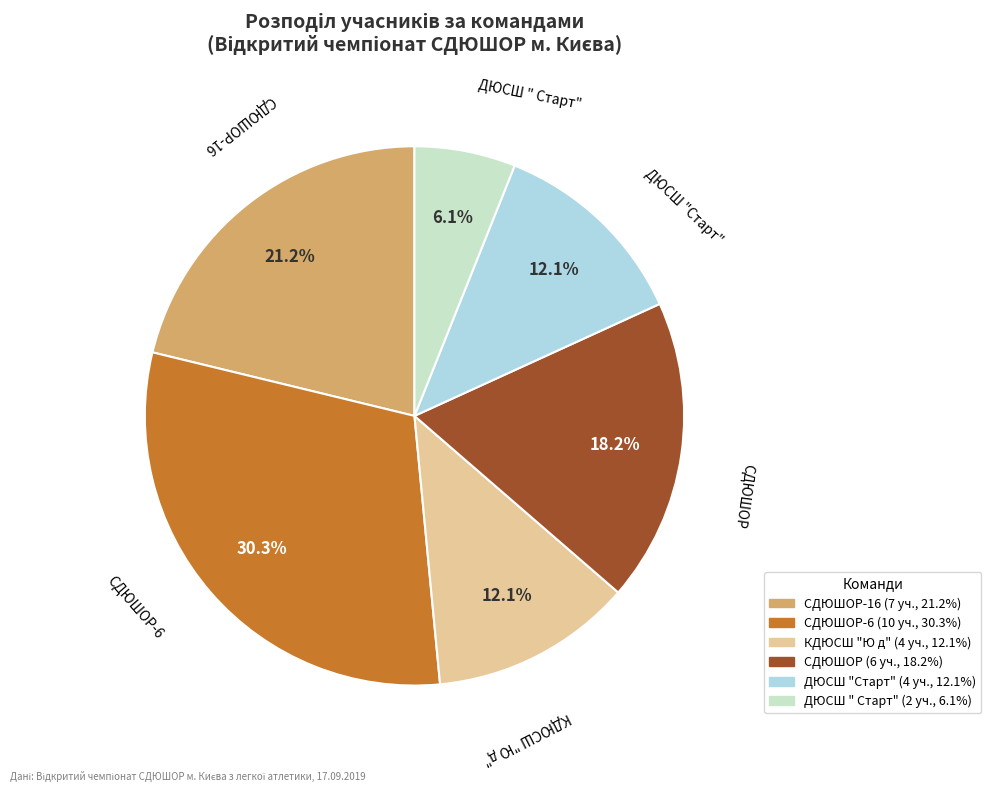

Is there a majority slice in this chart?

No